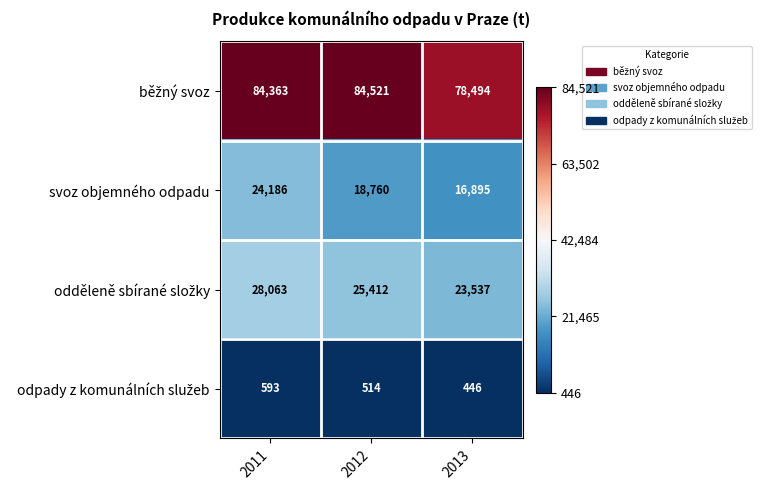

What is the difference between the svoz objemného odpadu values at 2012 and 2013?

1865